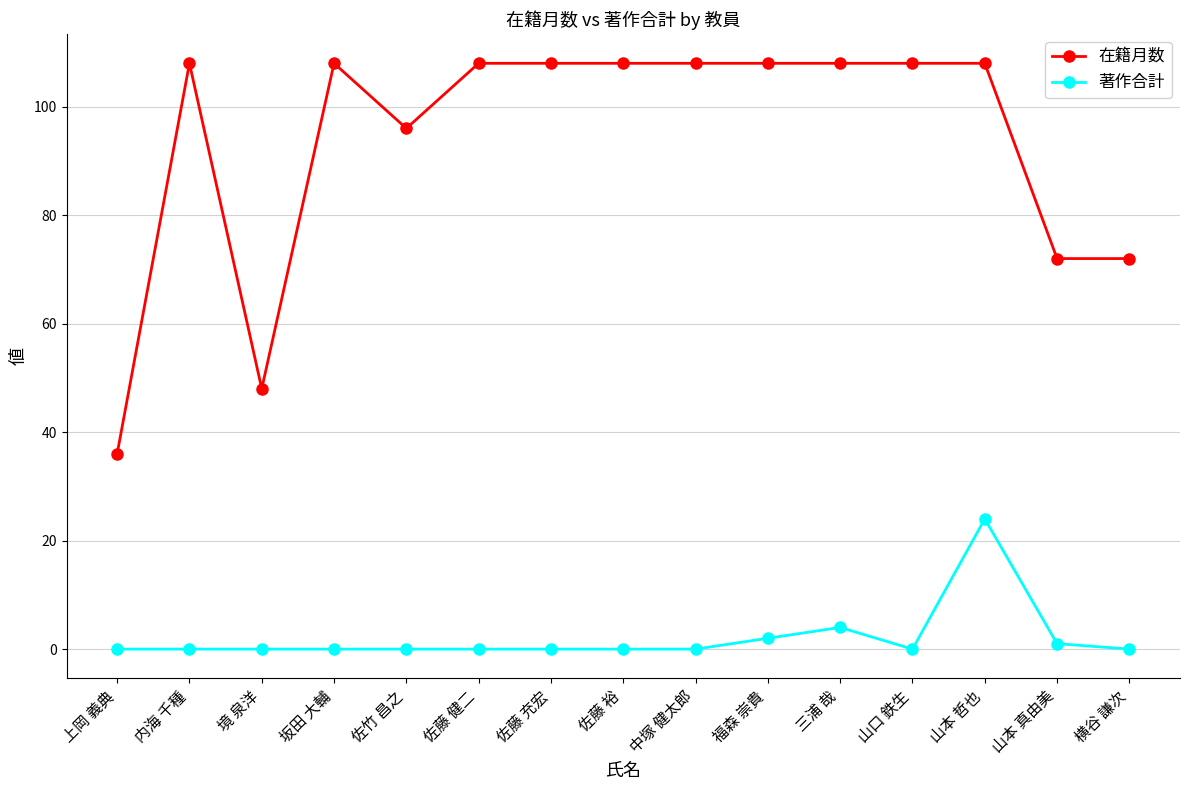

True or false: 著作合計 and 在籍月数 cross at least once.

False